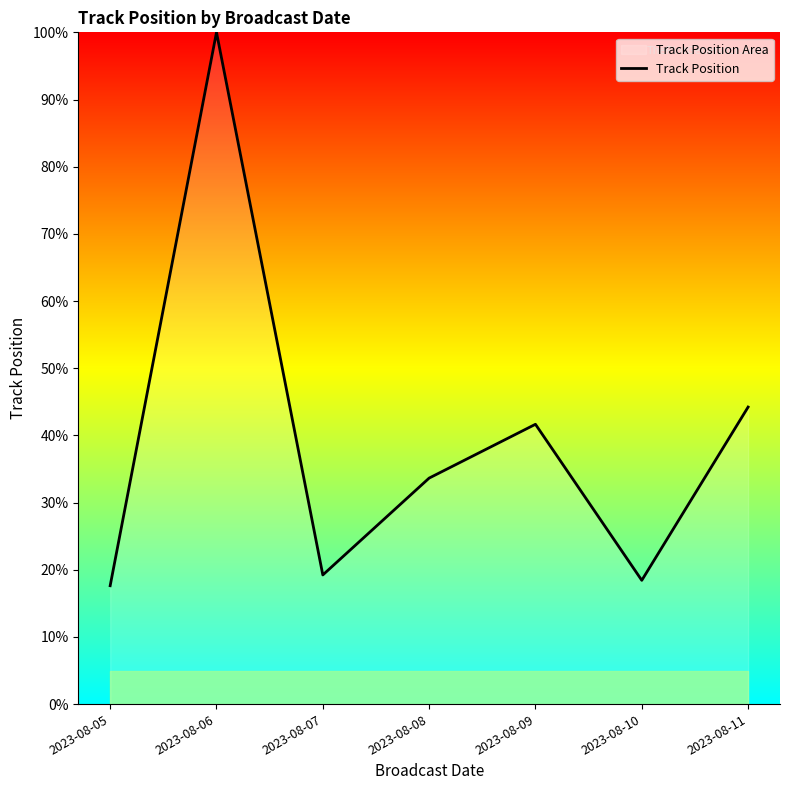

True or false: the data has more than 1 interior local peaks.

True